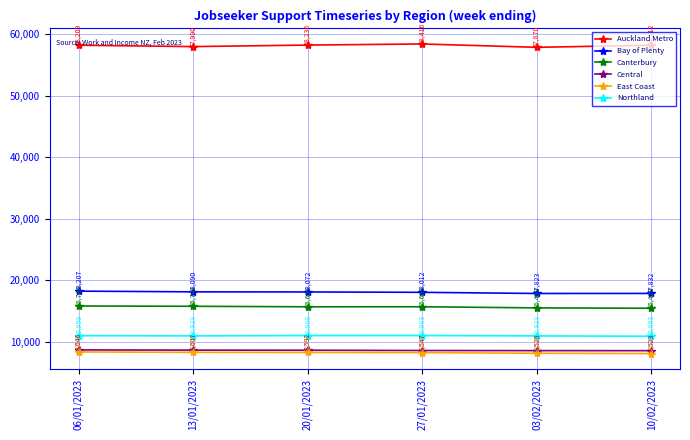

True or false: Bay of Plenty and East Coast intersect in this chart.

False